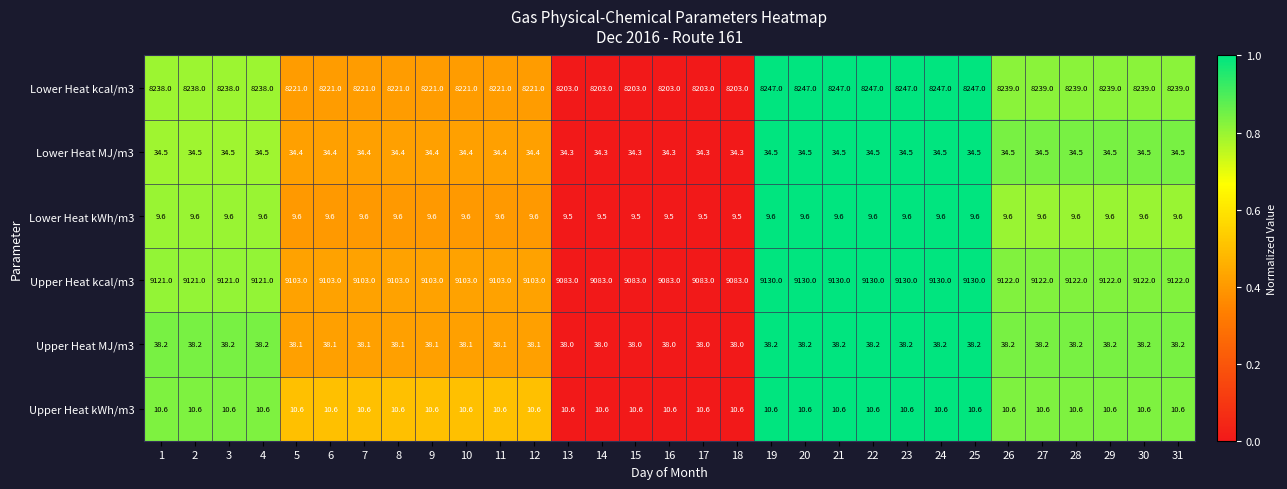

At 26, list the series in order from largest to smallest.

Upper Heat kcal/m3, Lower Heat kcal/m3, Upper Heat MJ/m3, Lower Heat MJ/m3, Upper Heat kWh/m3, Lower Heat kWh/m3